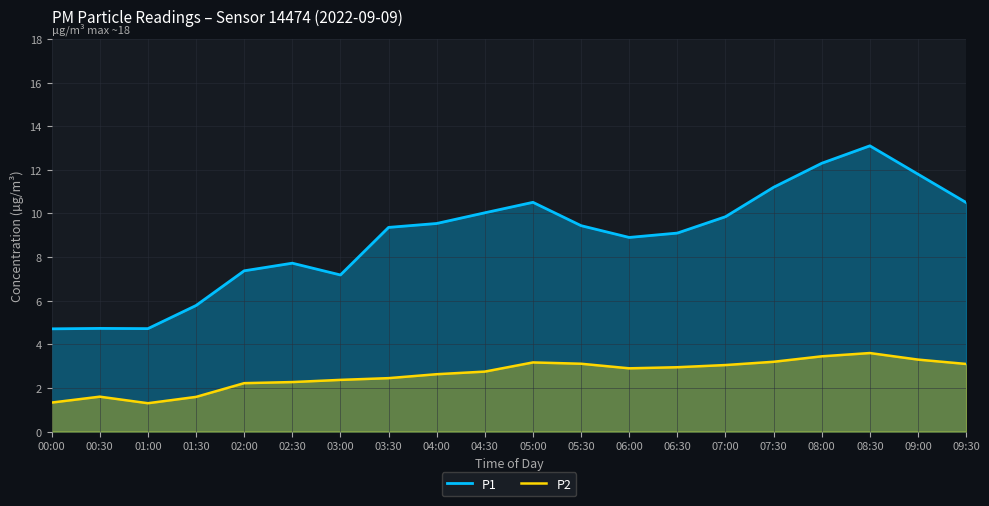

What is the maximum value for P1?

13.1